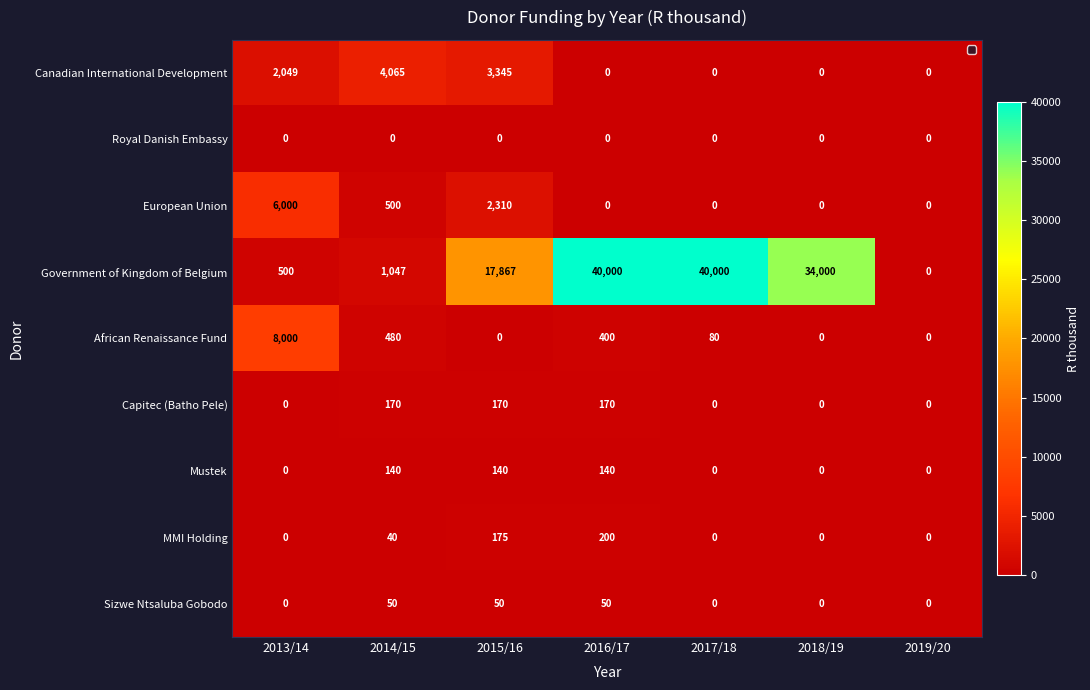

What is the maximum value shown in the chart?

40000